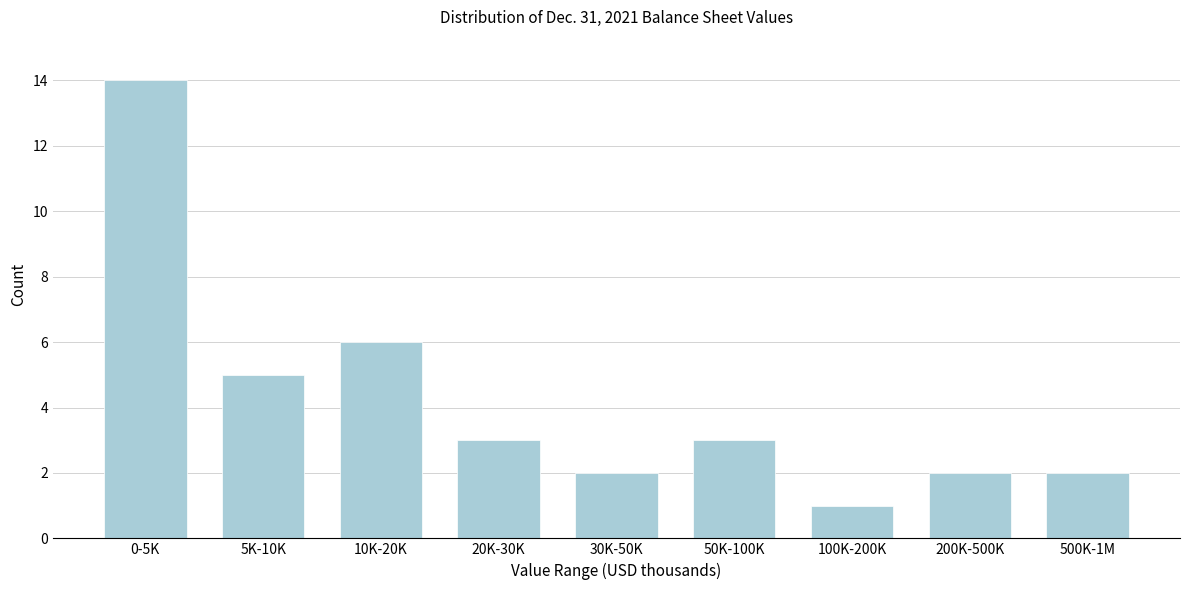

Reading left to right, transcribe all the data shown in this chart.

0-5K=14	5K-10K=5	10K-20K=6	20K-30K=3	30K-50K=2	50K-100K=3	100K-200K=1	200K-500K=2	500K-1M=2